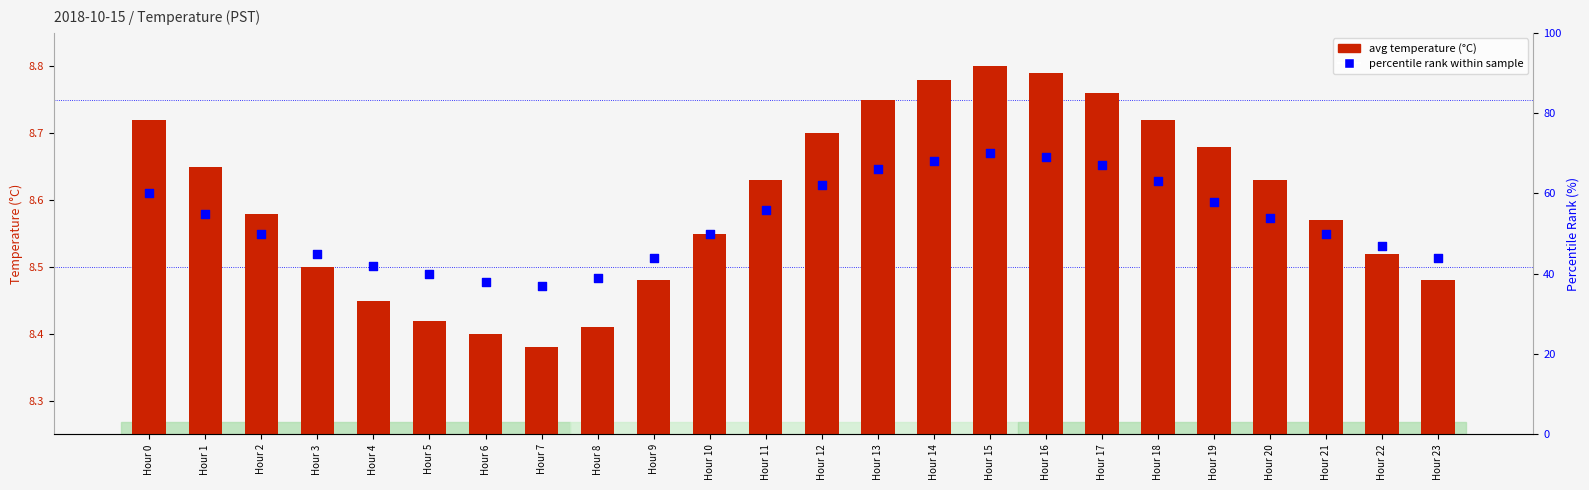

Which series has the widest spread of Y values?

percentile rank within sample